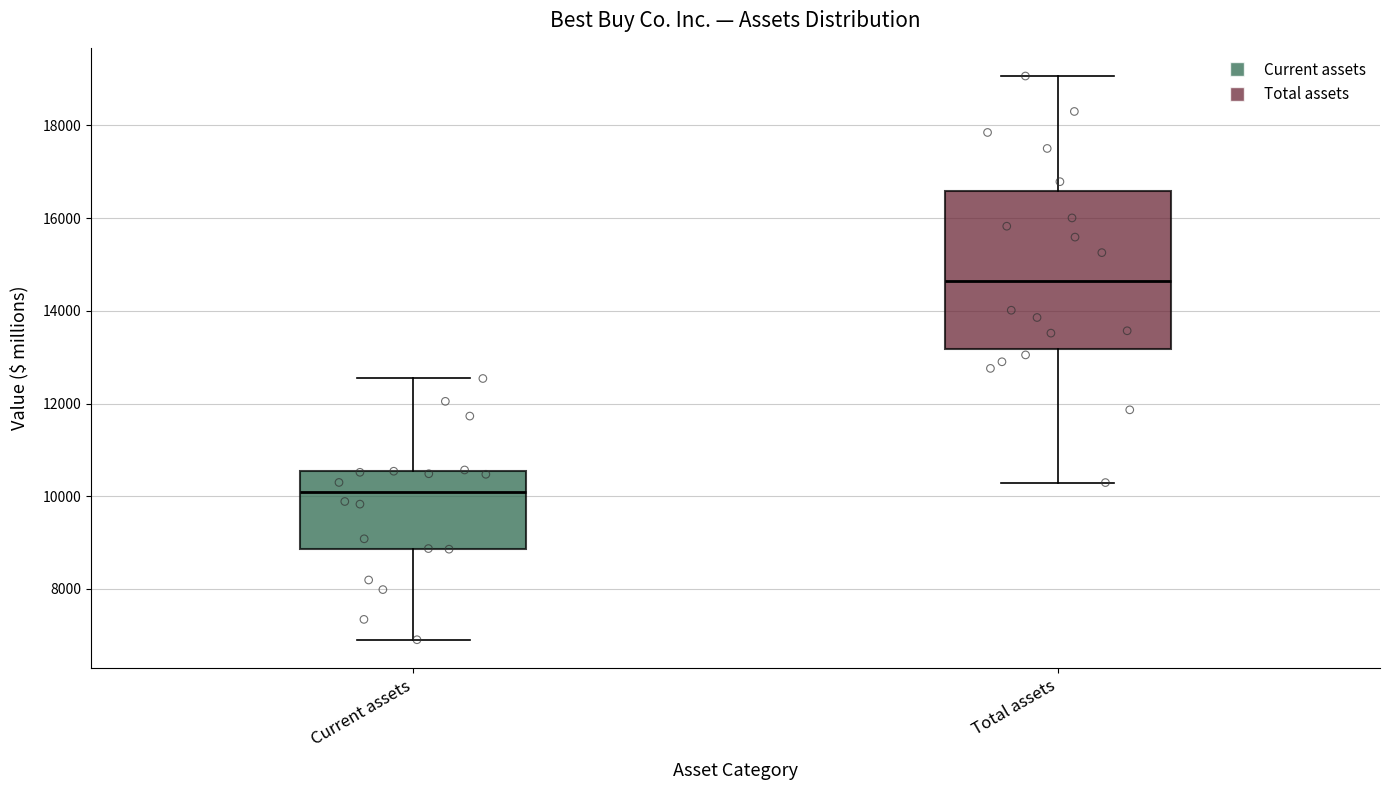

Which box is the tallest, from its lower edge to its upper edge?

Total assets